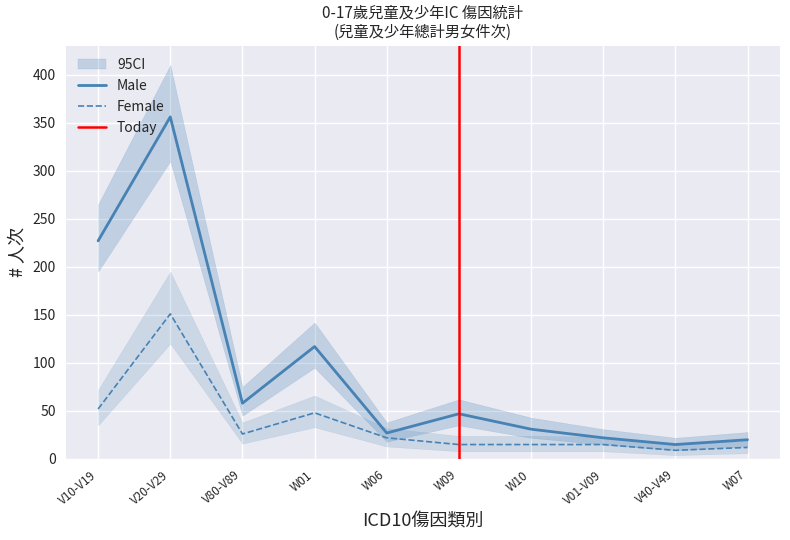

True or false: Male has a value of 155 at W01.

False